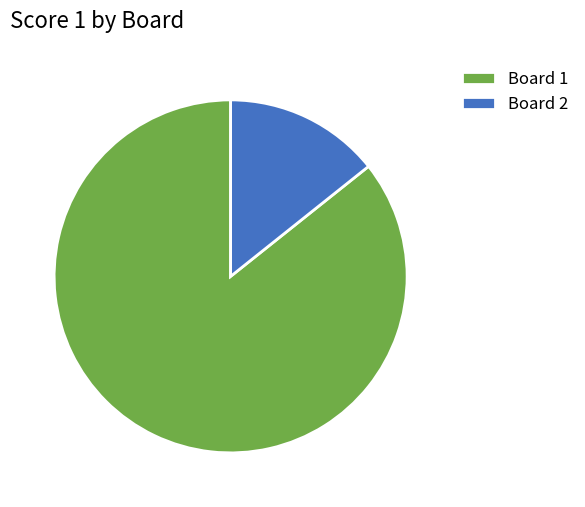

Which category has the biggest portion of the pie?

Board 1